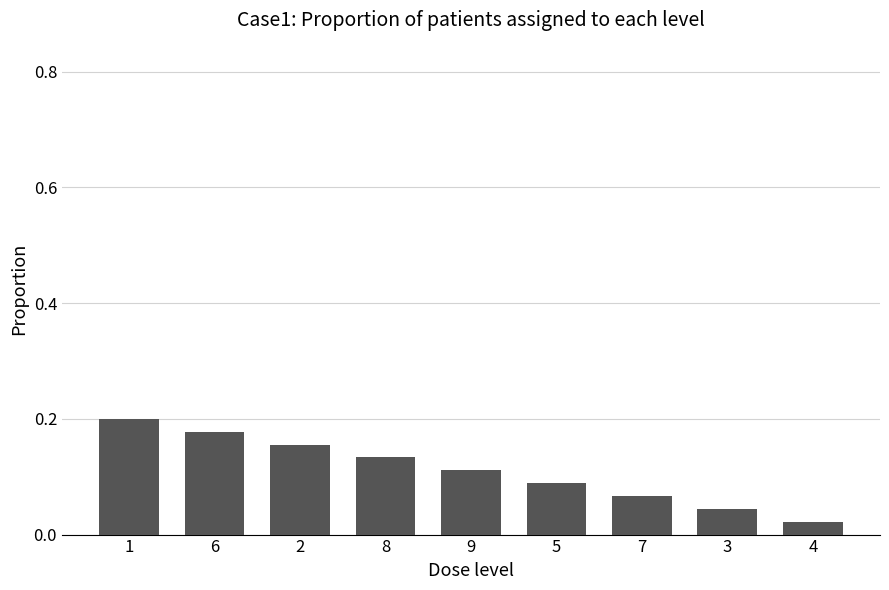

Are the bars grouped side by side (vs. stacked)?

No